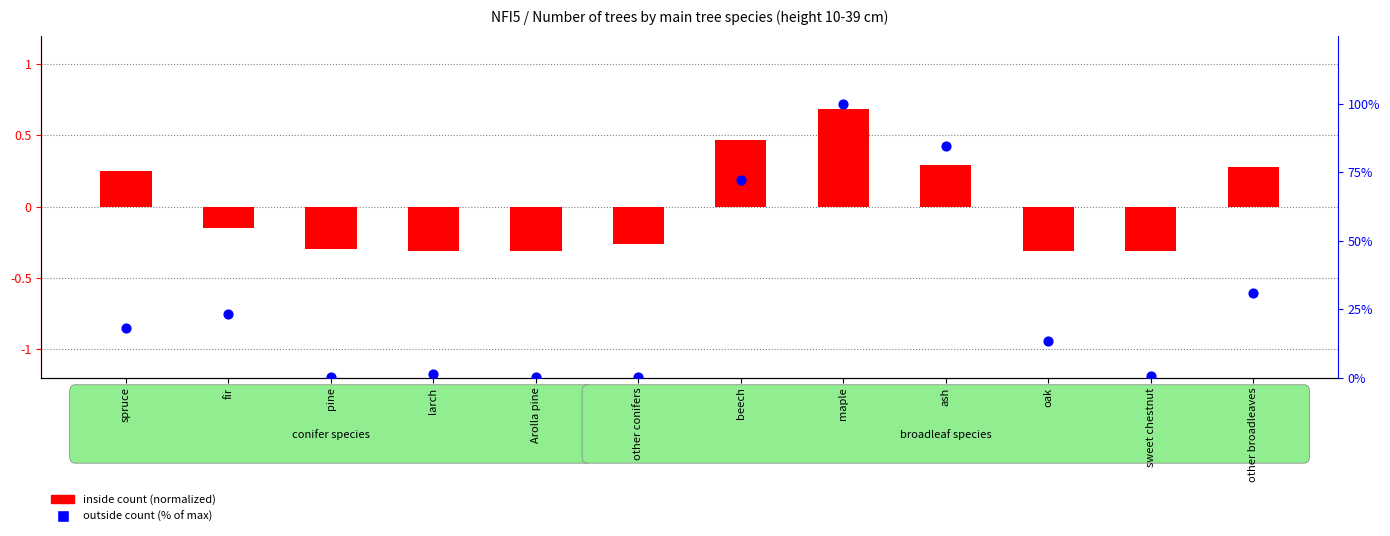

At how many categories does at least one series exceed 93?

1